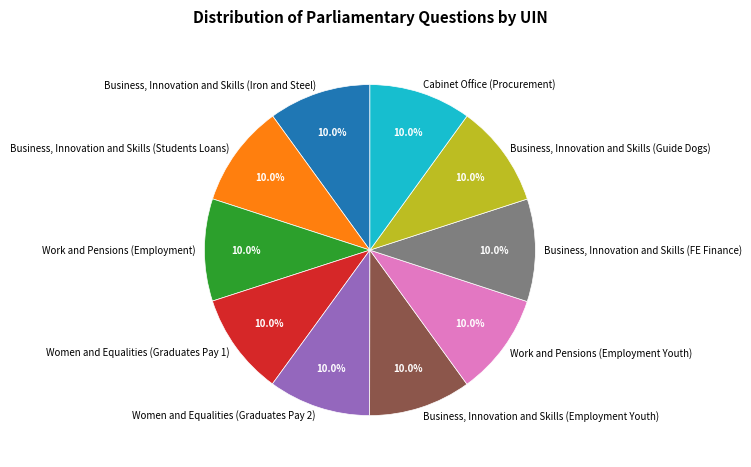

Approximately how many times larger is the value at Business, Innovation and Skills (Students Loans) compared to Work and Pensions (Employment Youth)?

1.0